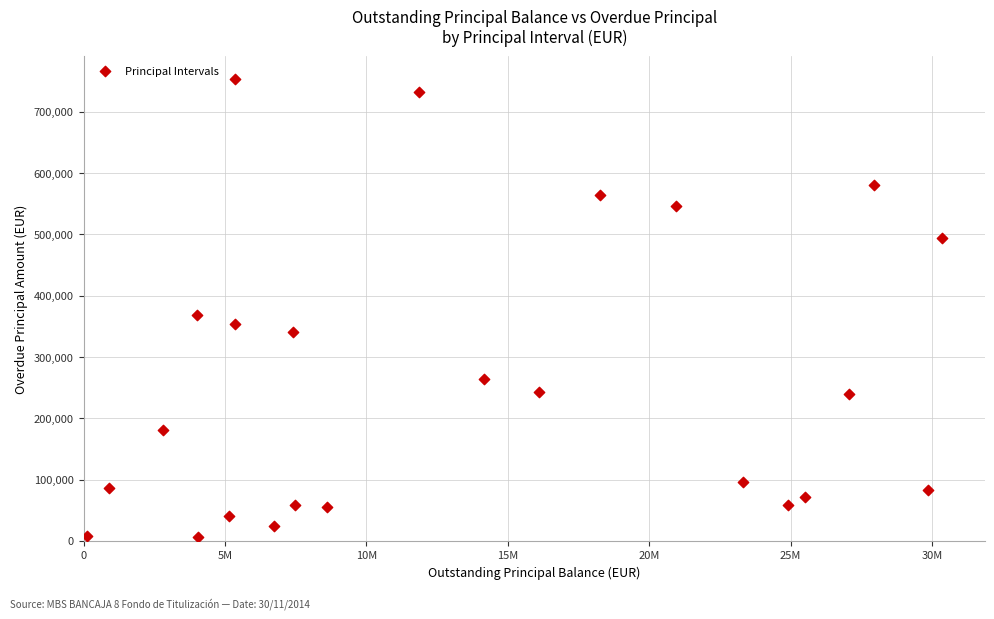

What Y value in the scatter plot is closest to 379393?

368415.0